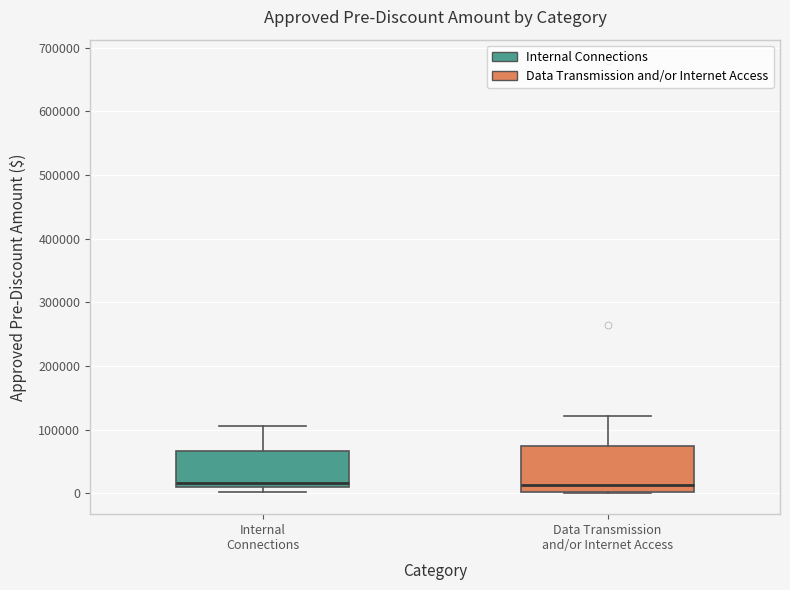

Which box is the tallest, from its lower edge to its upper edge?

Data Transmission and/or Internet Access